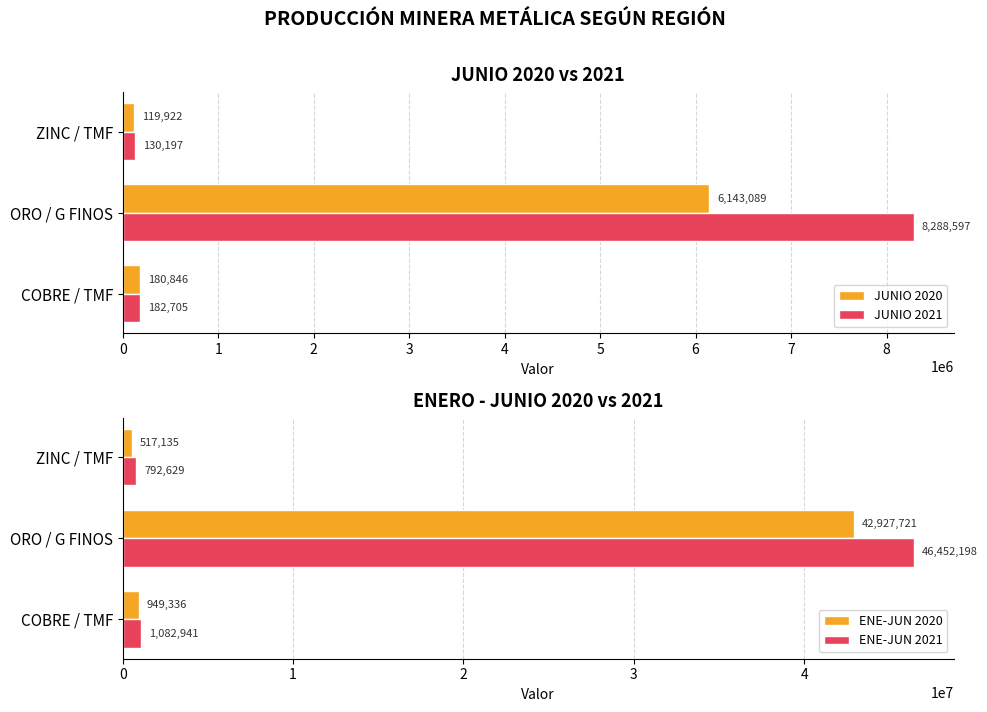

Rank the categories by ENE-JUN 2020 value from lowest to highest.

ZINC / TMF, COBRE / TMF, ORO / G FINOS